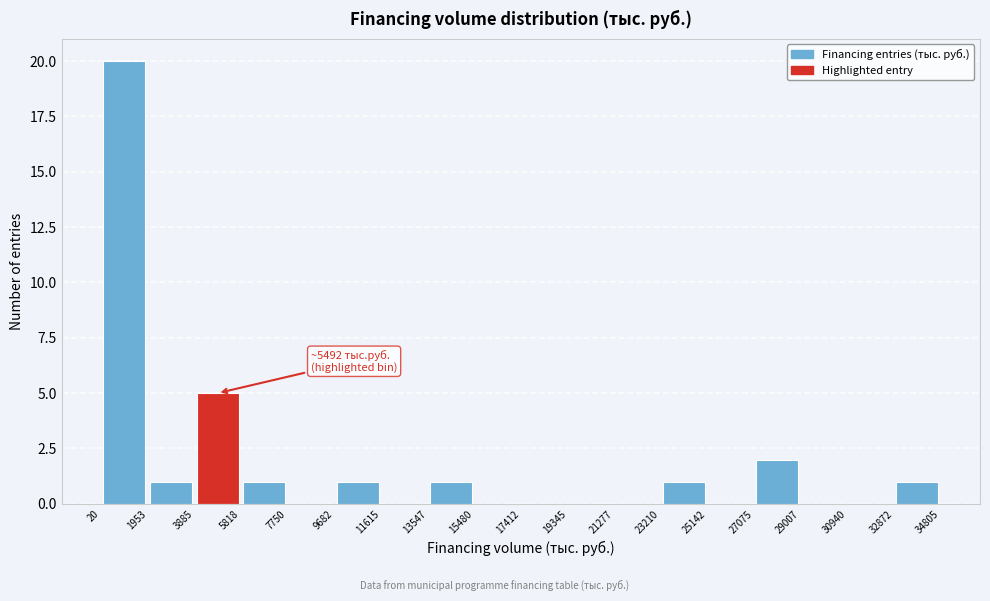

Over which range of the x-axis is the bar tallest?

20 to 1953